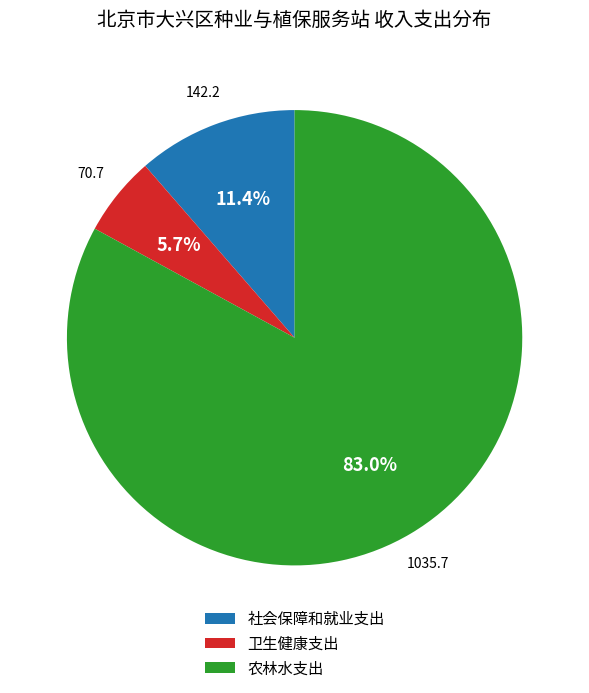

What is the majority slice?

农林水支出